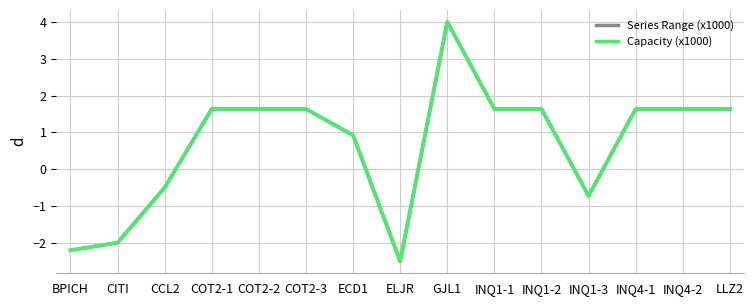

What is the difference between the maximum and minimum values in the Capacity (x1000) series?

6.5